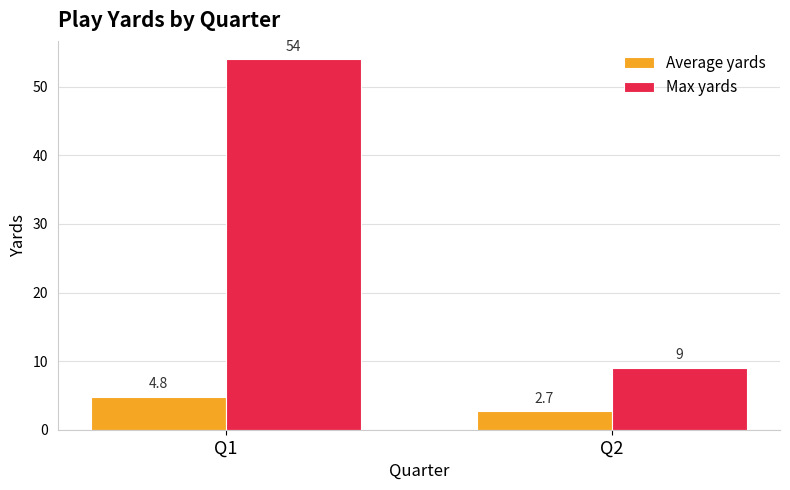

The value of Max yards at Q2 is 14.5. True or false?

False